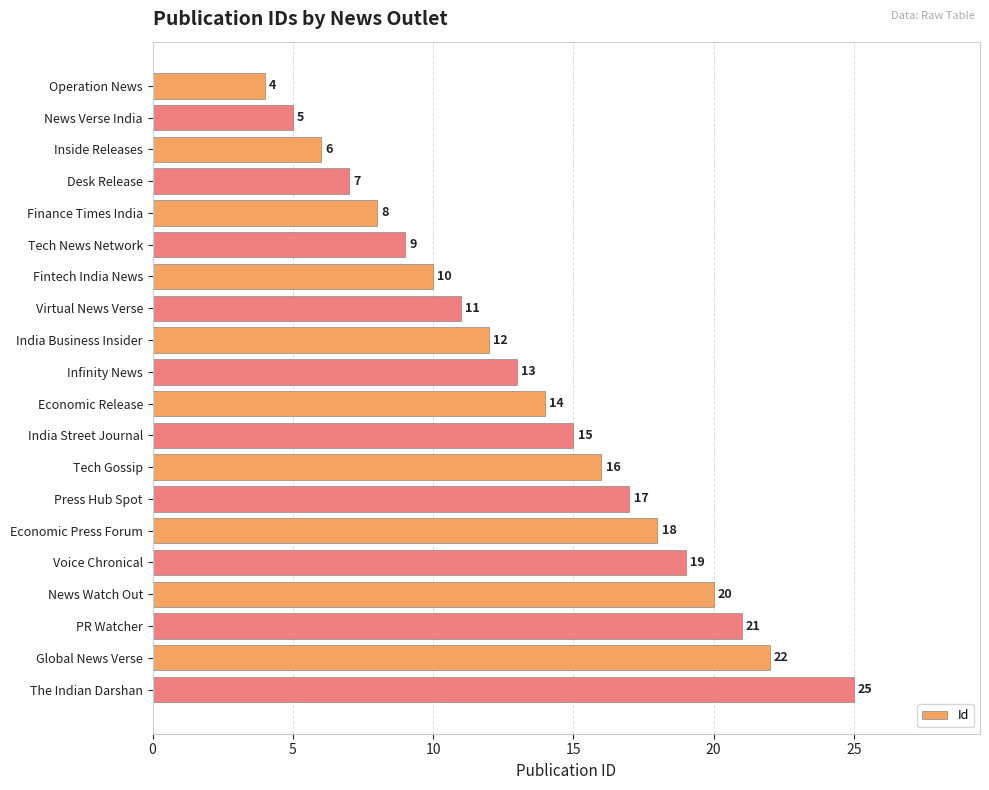

What is the label of the 15th bar from the bottom?

Tech News Network